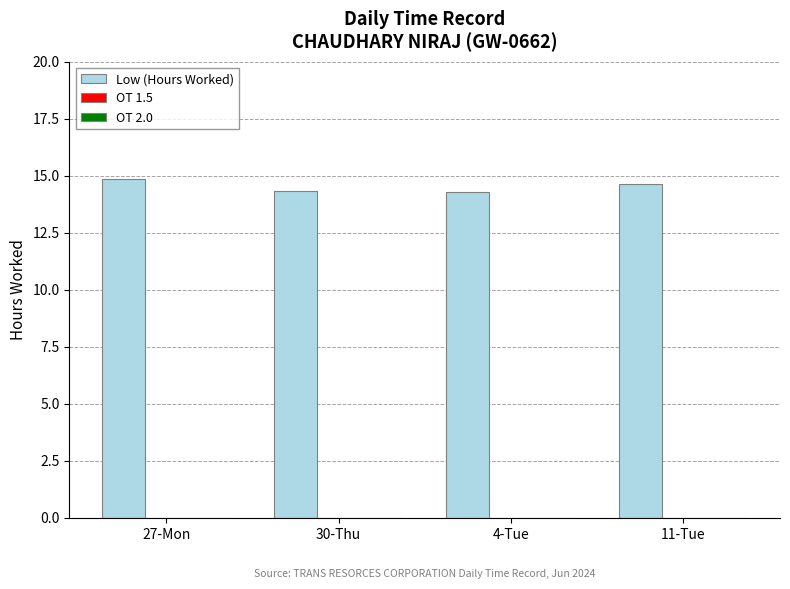

What is the label of the 3rd bar from the right?

30-Thu